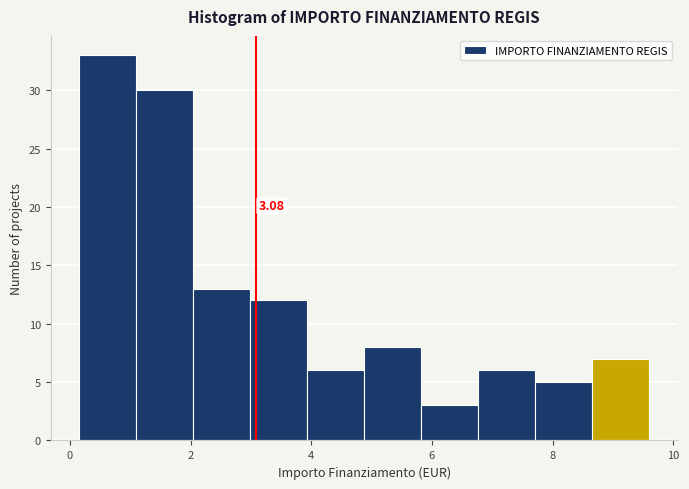

Over which range of the x-axis is the bar tallest?

0.2 to 1.0